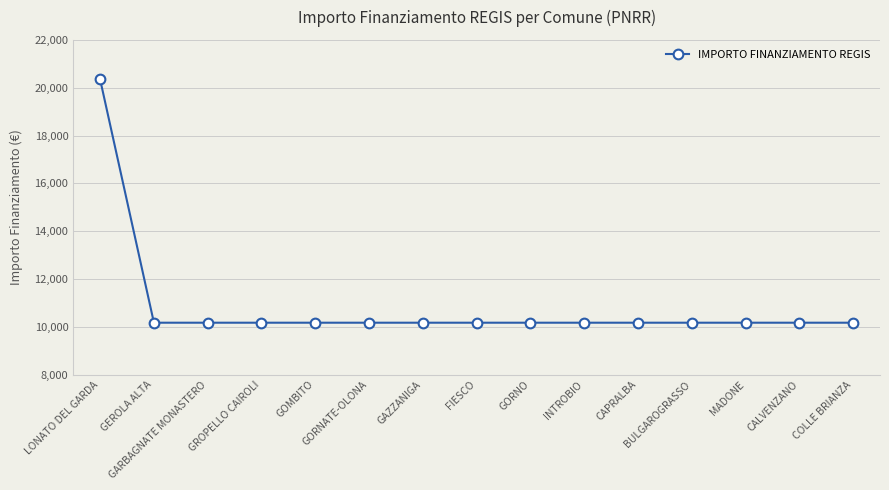

What is the approximate value at MADONE?

10172